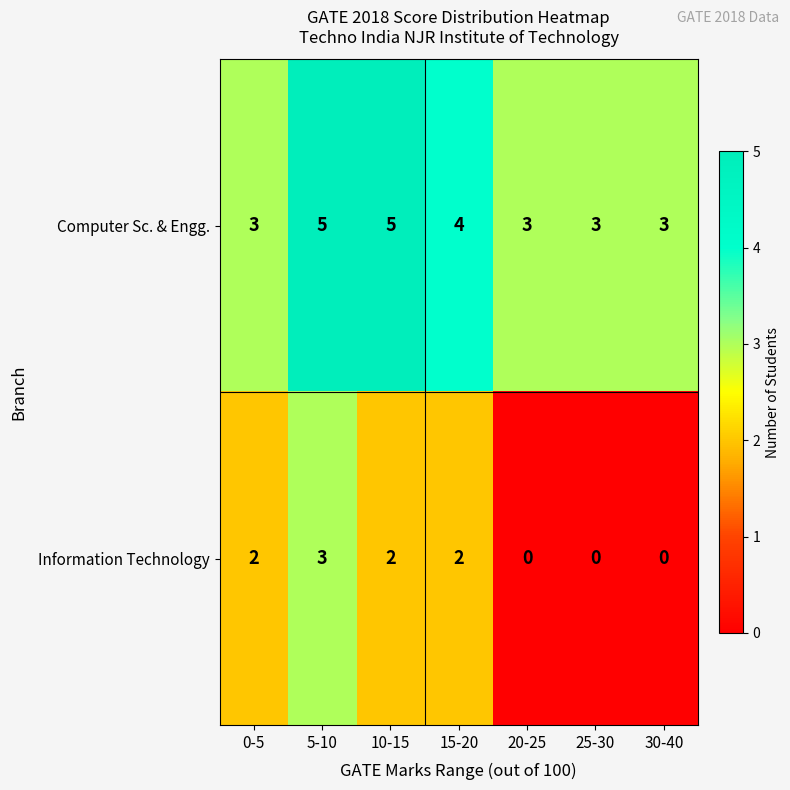

Which category has the highest value in the Information Technology series?

5-10